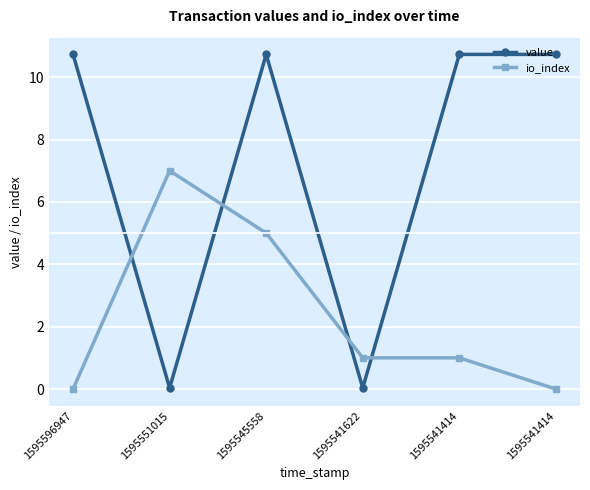

Is the value of value at 1595545558 greater than the value of io_index at 1595541622?

Yes